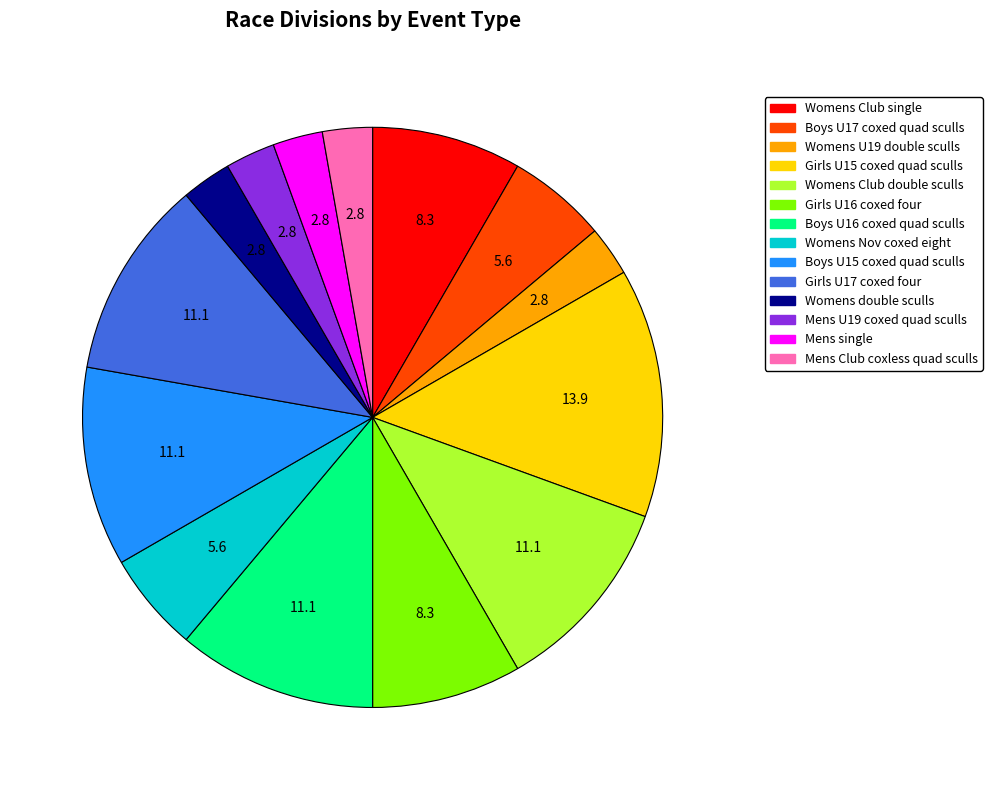

True or false: Mens Club coxless quad sculls accounts for 3% of the total.

True